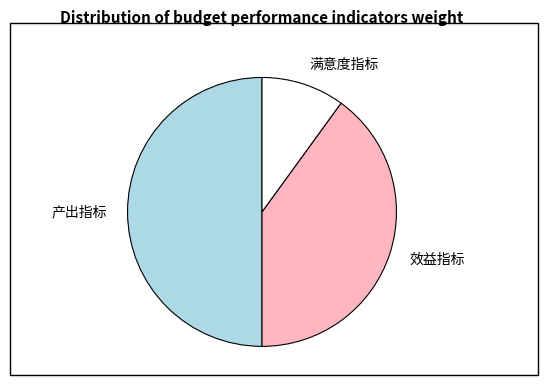

Rank the categories by value from lowest to highest.

满意度指标, 效益指标, 产出指标